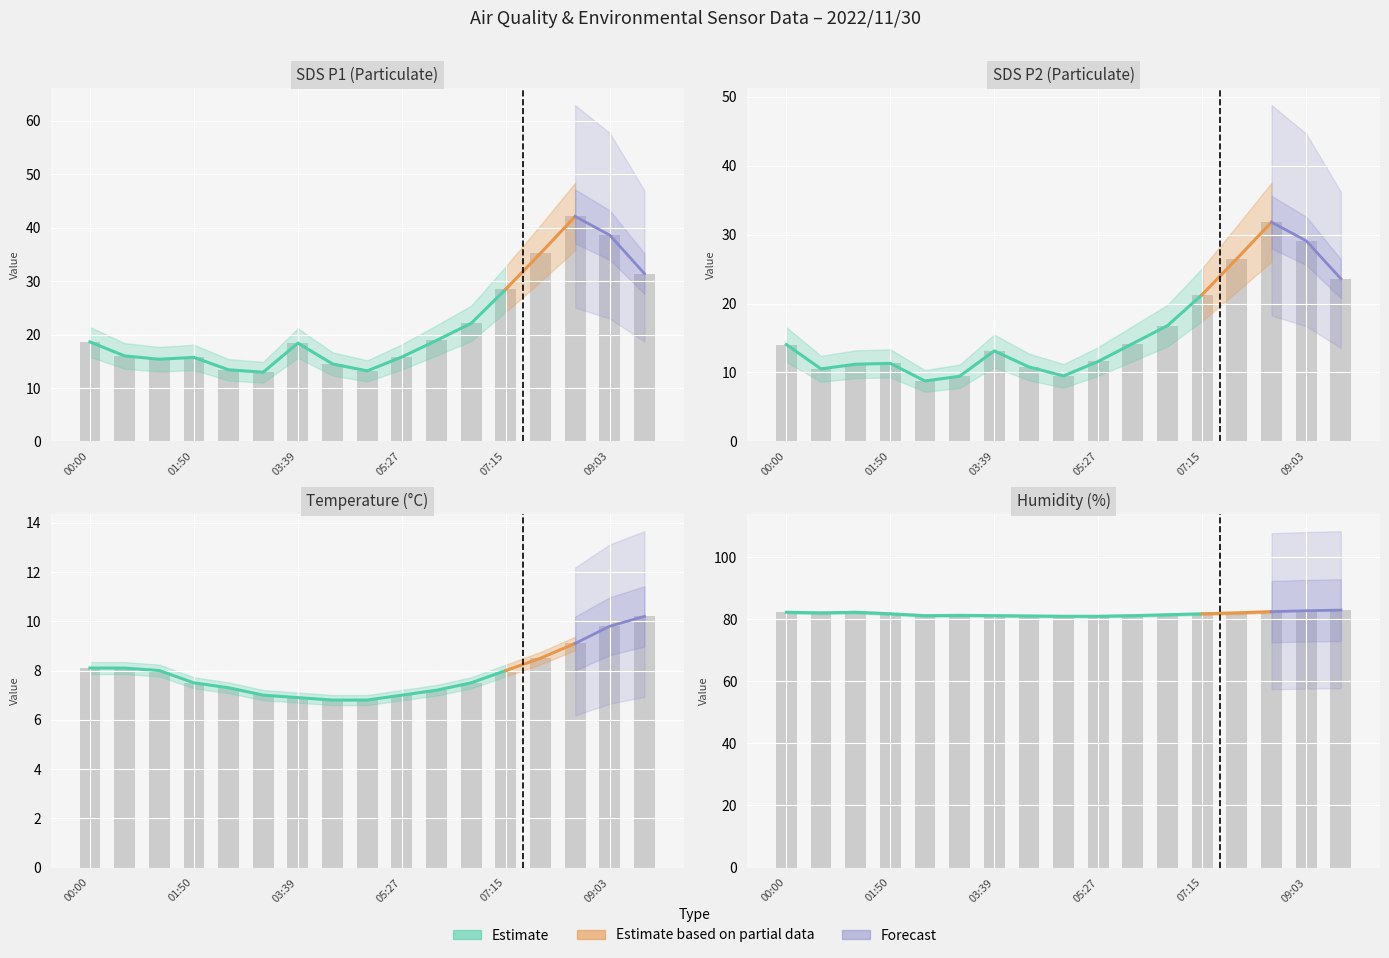

What is the spread (max minus min) of values at 07:51?

73.6